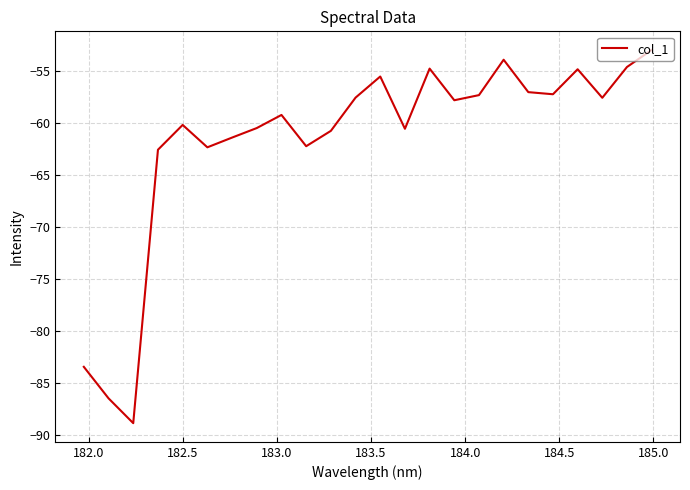

What is the difference between the maximum and minimum values?

35.9